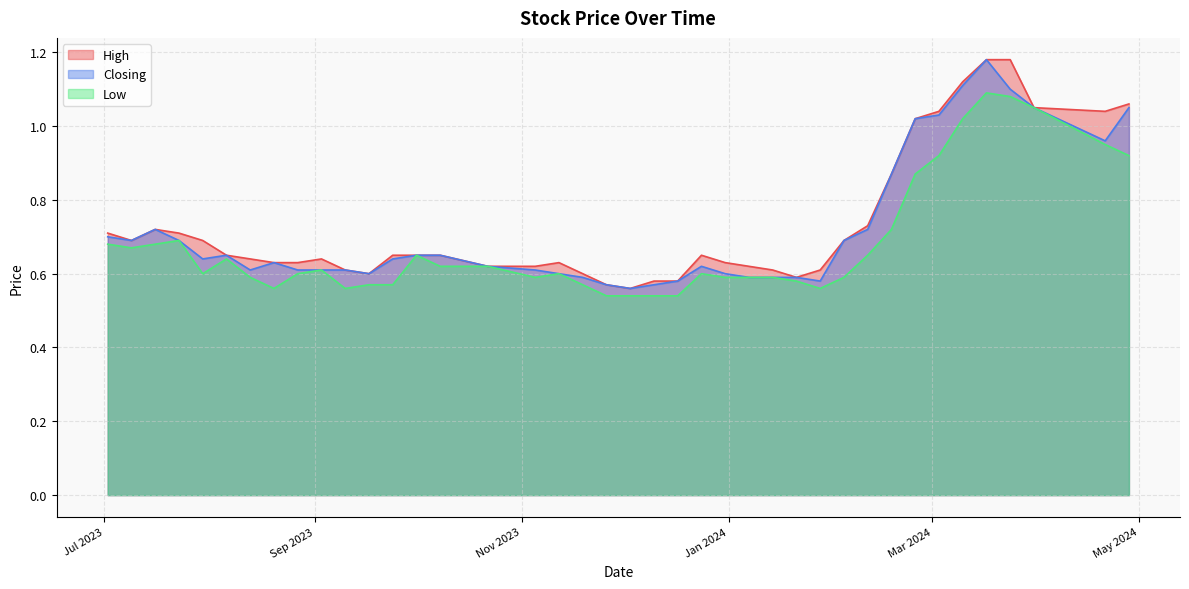

What are all the series names shown in the legend?

High, Closing, Low